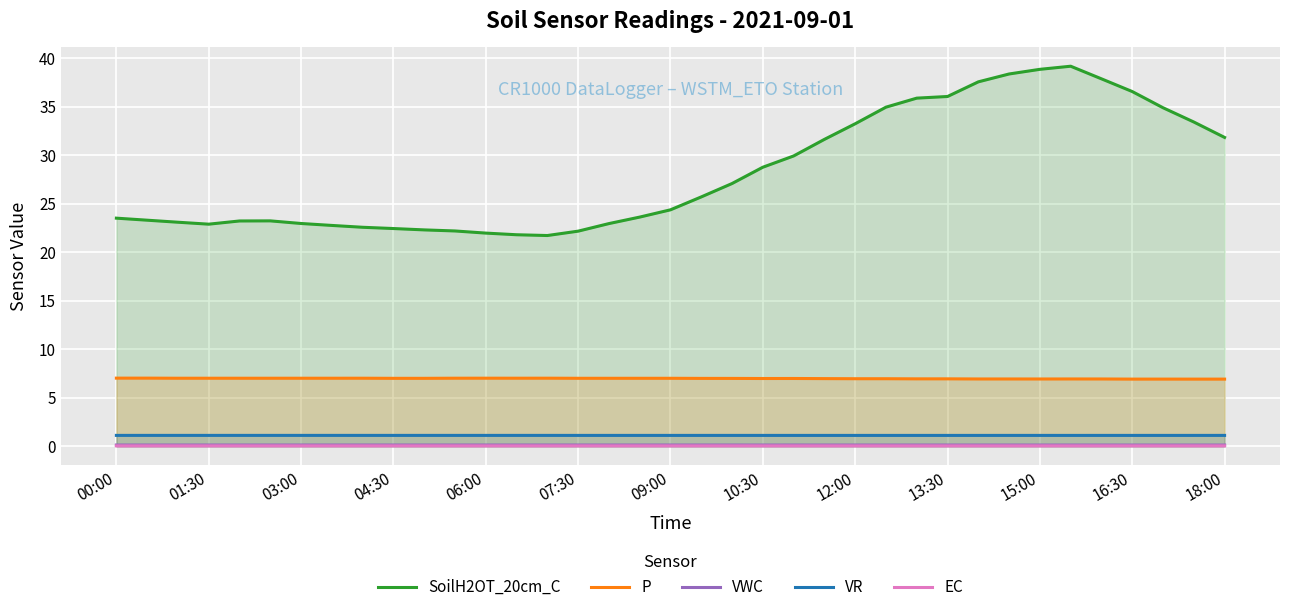

The EC series shows 0.0 at 09:00. True or false?

True